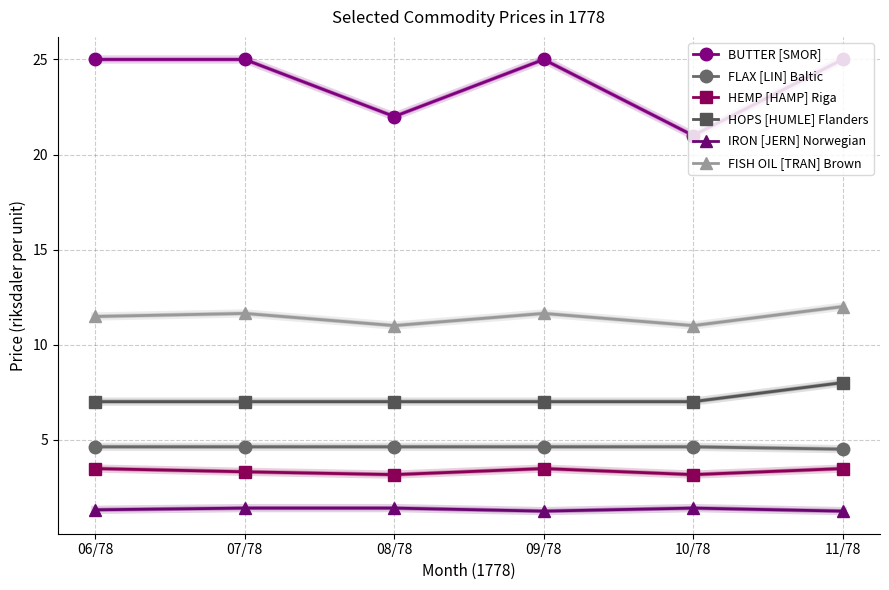

What is the sum of all BUTTER [SMOR] values?

143.0